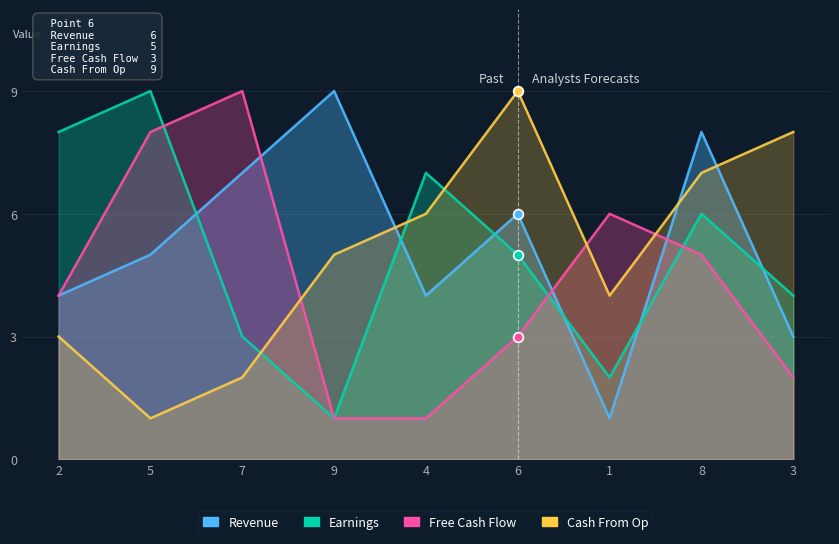

At which category is the sum across all series the highest?

8